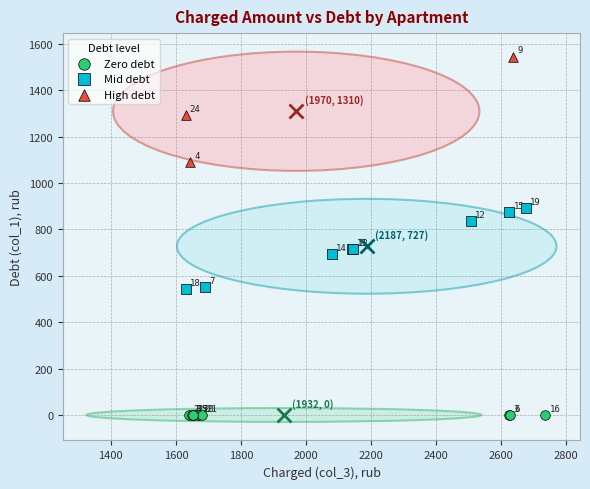

Which series reaches the maximum Y coordinate?

High debt